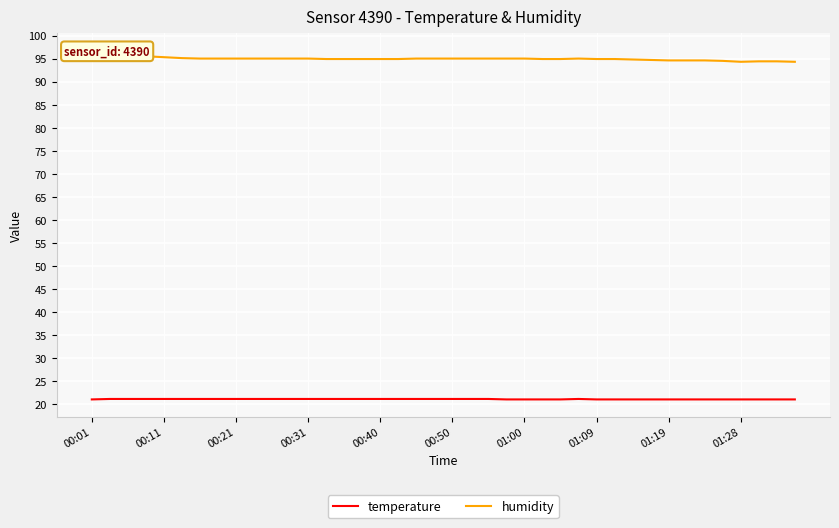

Is it true that temperature equals 5.6 at 00:21?

False